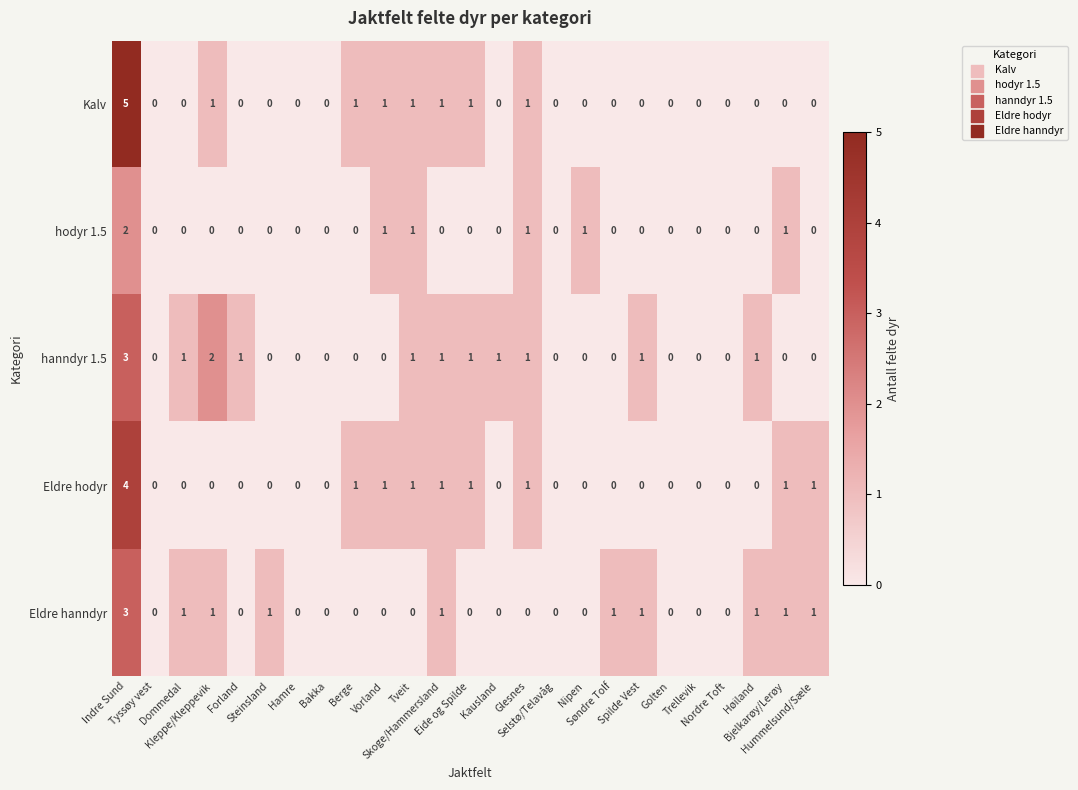

Which series has the widest spread of values?

Kalv